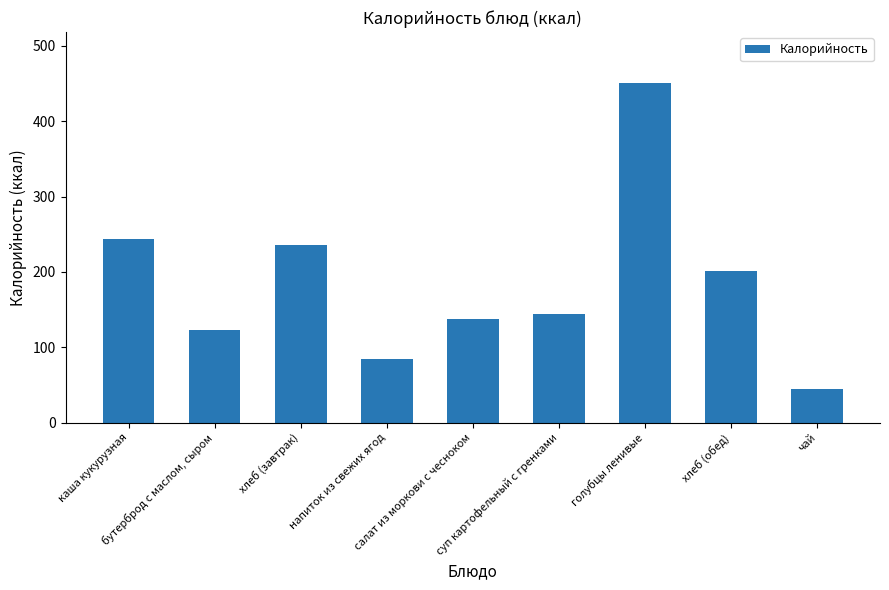

What is the label of the 7th bar from the left?

голубцы ленивые